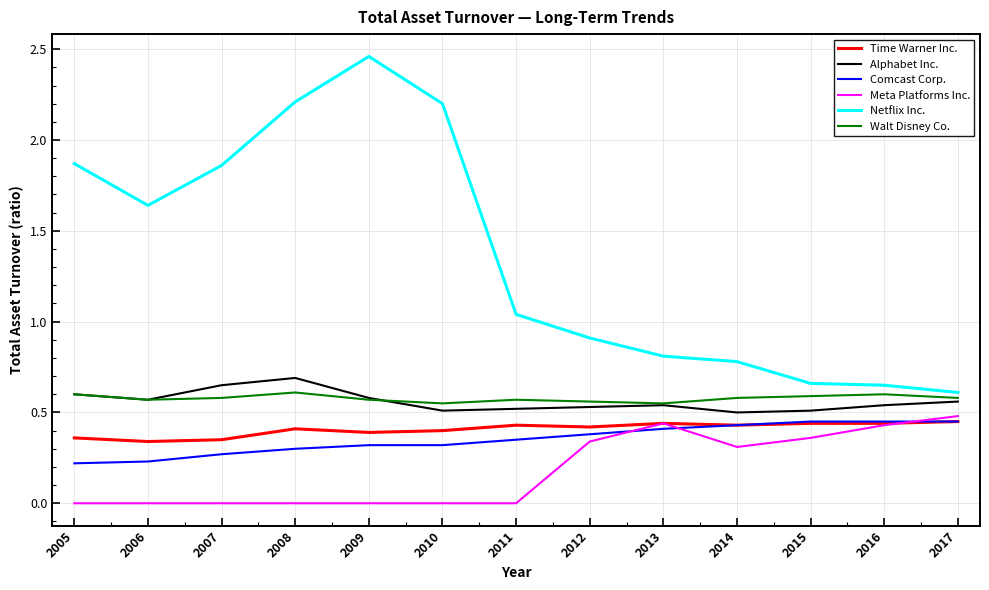

True or false: Walt Disney Co. and Meta Platforms Inc. cross at least once.

False